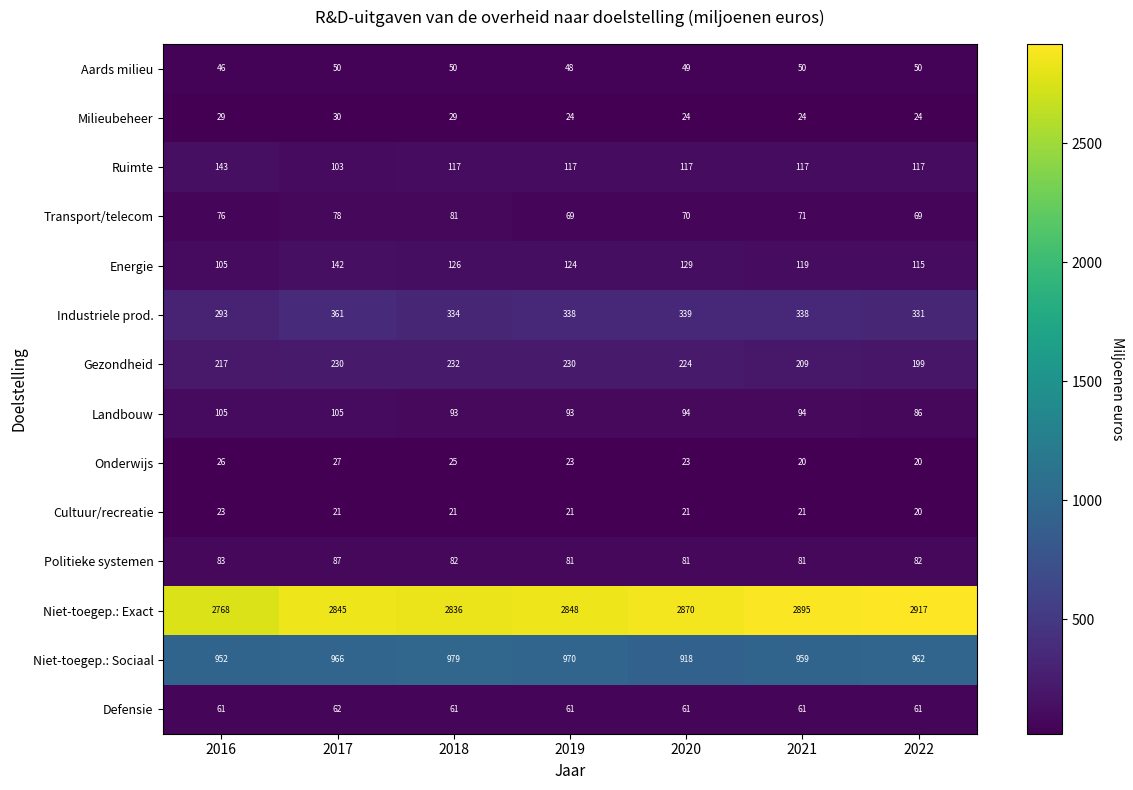

What is the maximum value shown in the chart?

2917